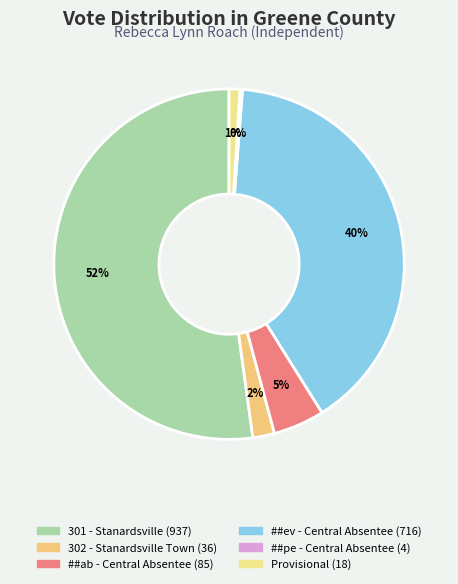

Rank the categories by value from lowest to highest.

##pe - Central Absentee, Provisional, 302 - Stanardsville Town, ##ab - Central Absentee, ##ev - Central Absentee, 301 - Stanardsville